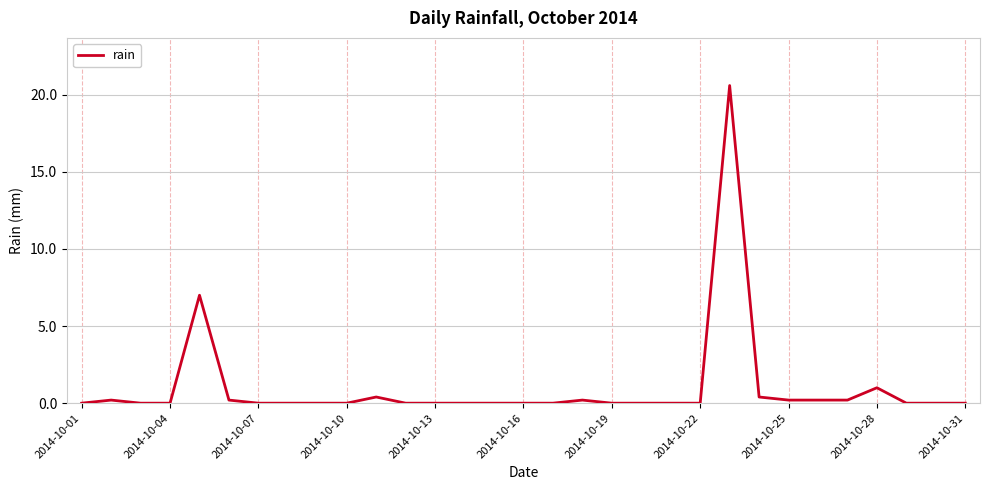

What is the difference between the maximum and minimum values?

20.6